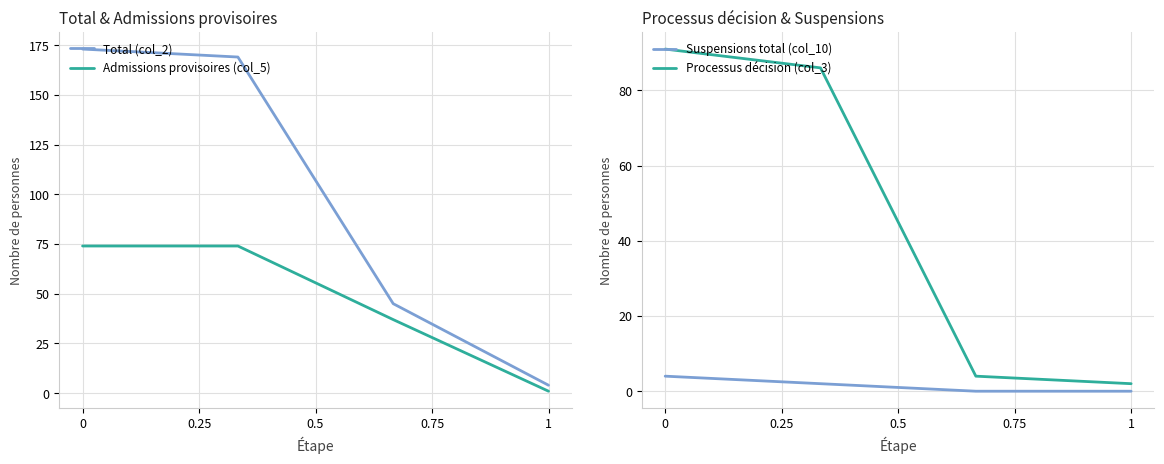

Which series has the largest total across all categories?

Total (col_2)